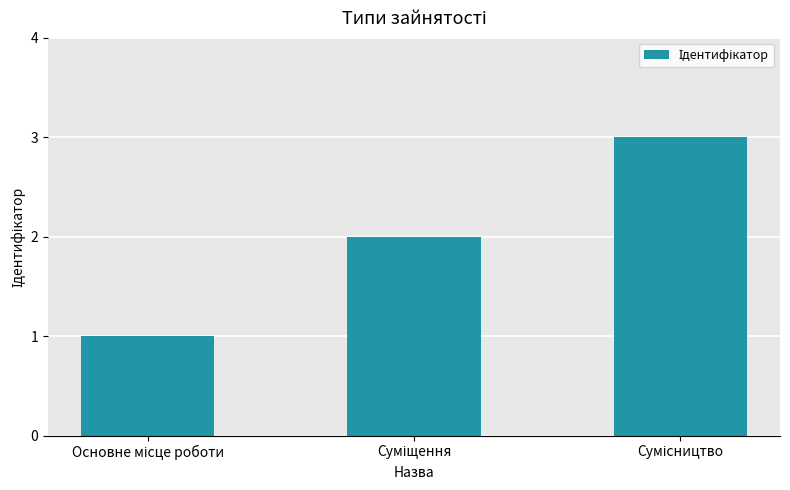

What is the greatest value displayed?

3